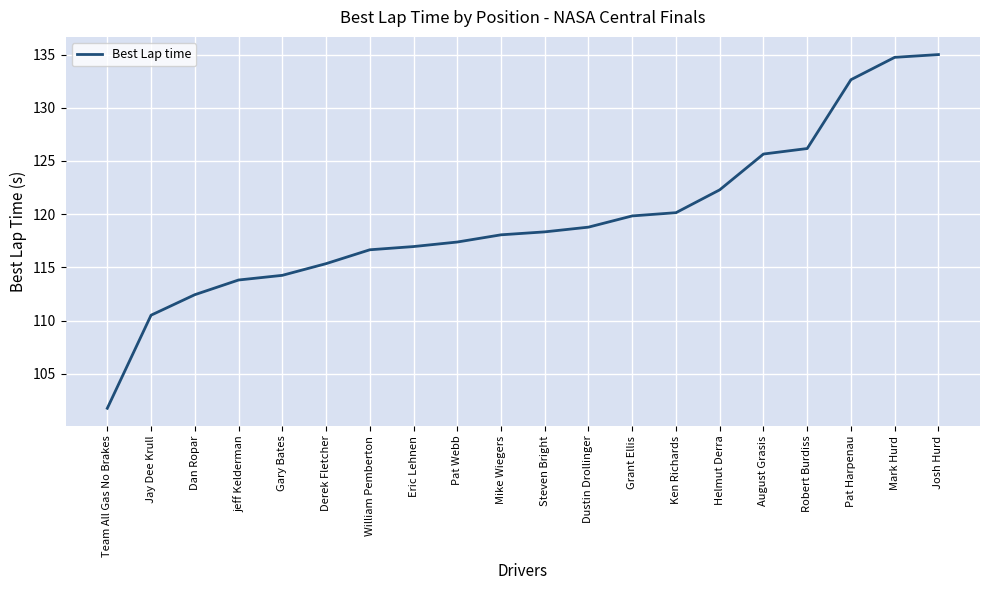

Which has a higher value, Pat Harpenau or Helmut Derra?

Pat Harpenau